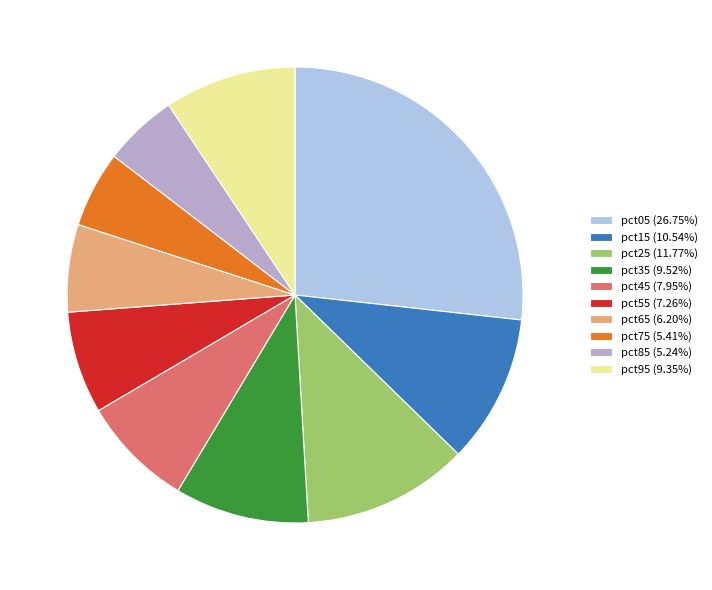

Is the sum of pct05 (26.75%) and pct75 (5.41%) greater than half?

No